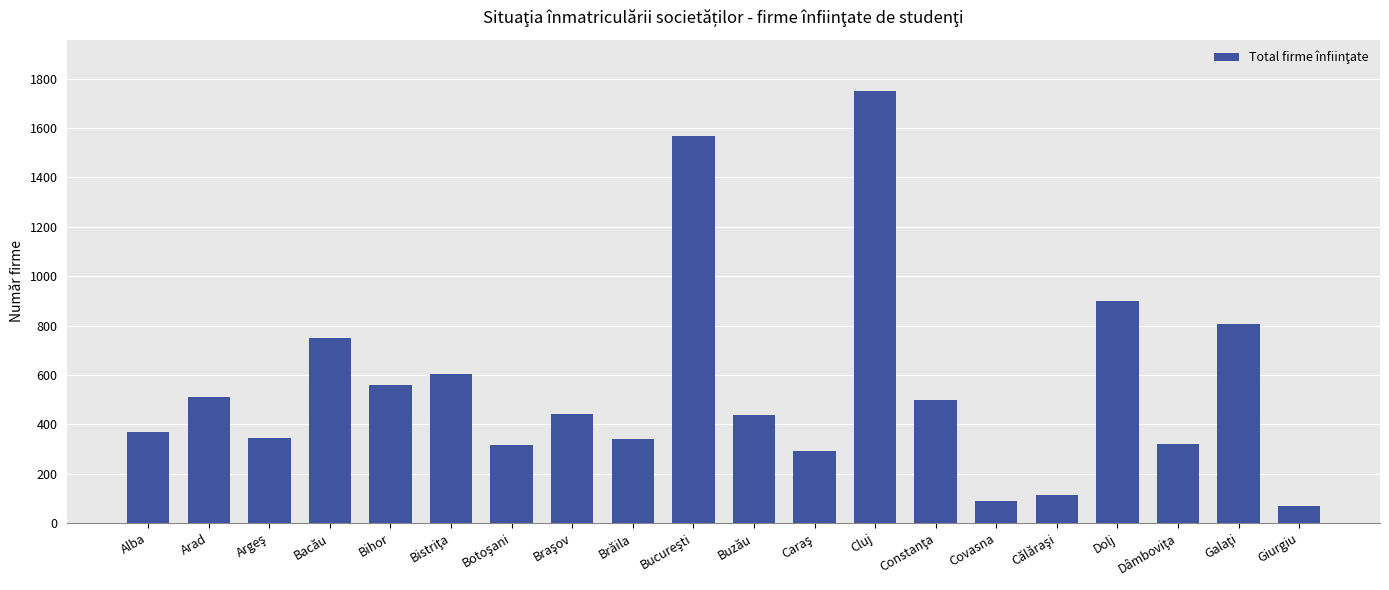

At which label is the value closest to 909?

Dolj